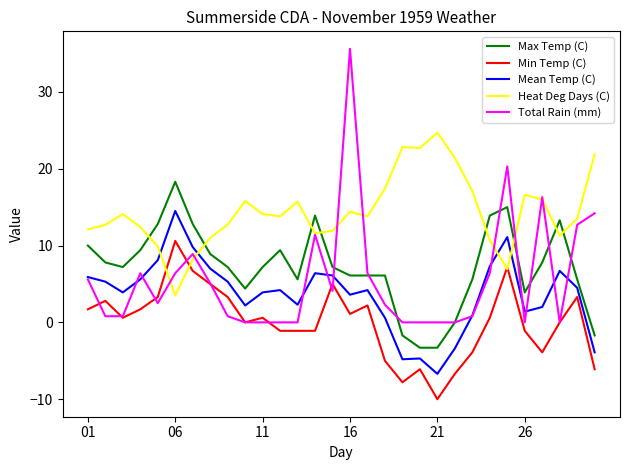

In Heat Deg Days (C), how many points are higher than both neighbors (excluding endpoints)?

7